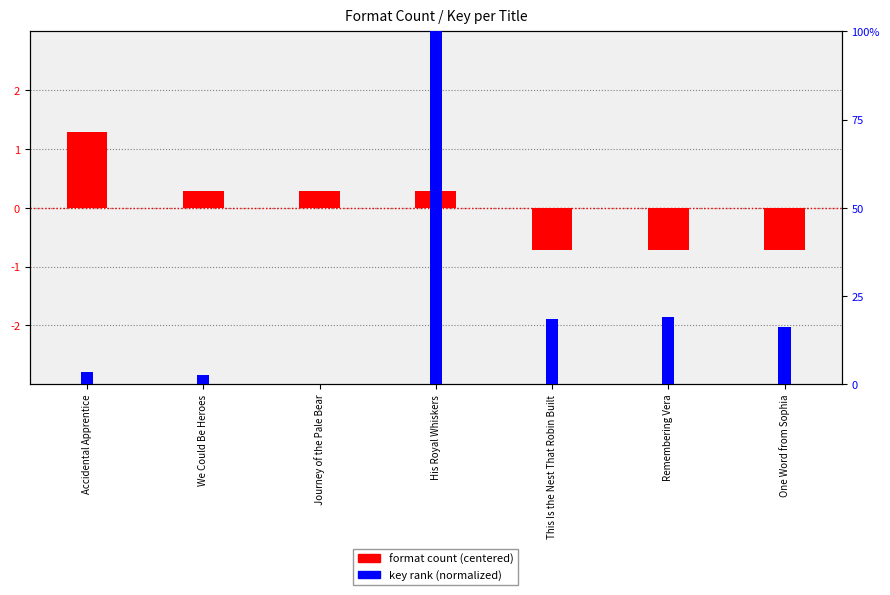

Reading left to right, extract all data points from this chart.

format count (centered): Accidental Apprentice=1.3	We Could Be Heroes=0.3	Journey of the Pale Bear=0.3	His Royal Whiskers=0.3	This Is the Nest That Robin Built=-0.7	Remembering Vera=-0.7	One Word from Sophia=-0.7
key rank (normalized): Accidental Apprentice=0.0	We Could Be Heroes=0.0	Journey of the Pale Bear=0.0	His Royal Whiskers=1.0	This Is the Nest That Robin Built=0.2	Remembering Vera=0.2	One Word from Sophia=0.2